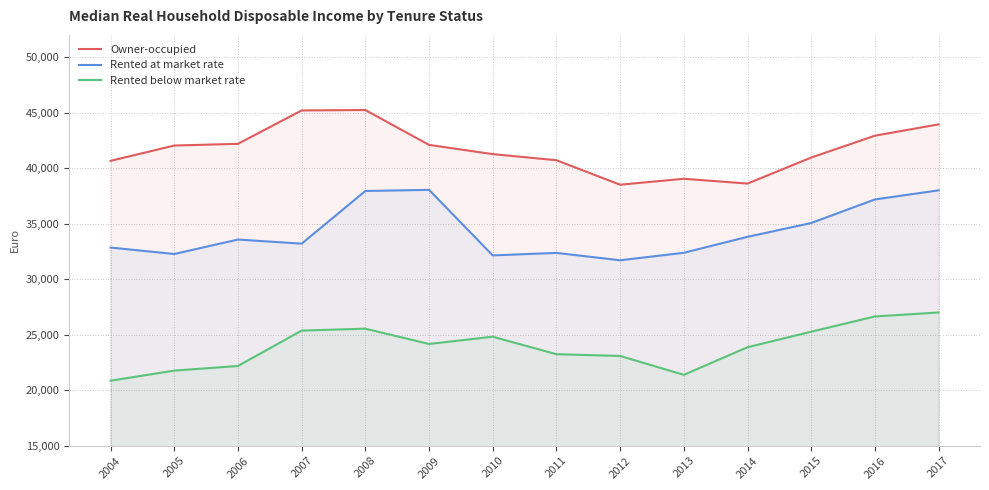

How many lines are shown in the chart?

3